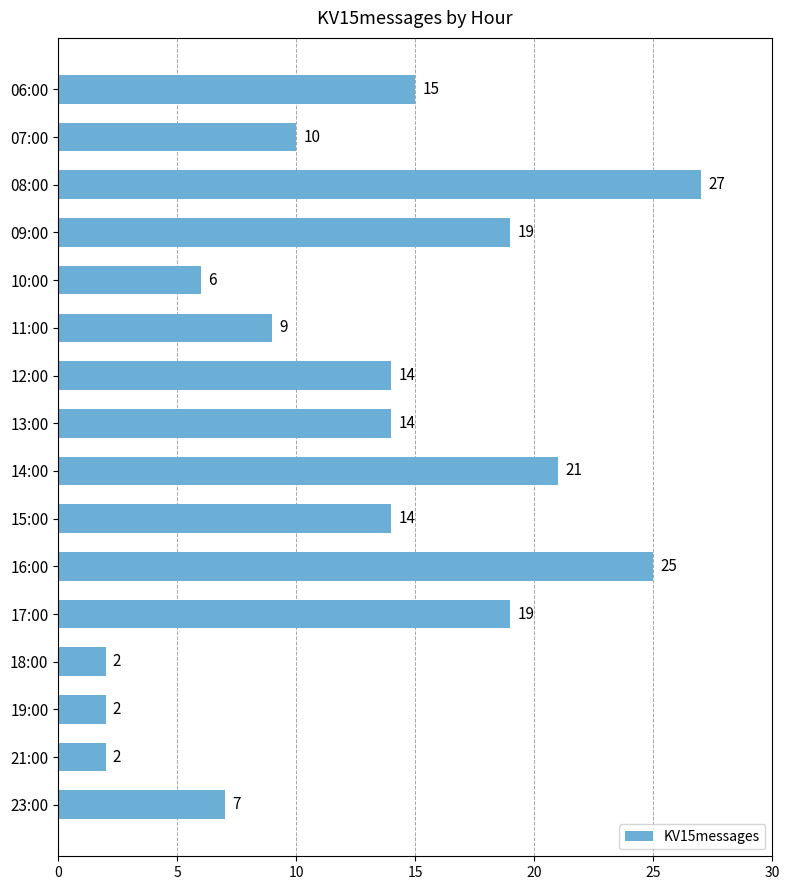

Which has a higher value, 12:00 or 23:00?

12:00